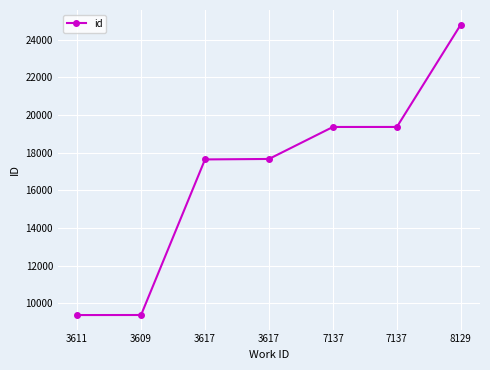

The value at 3611 is 6005. True or false?

False